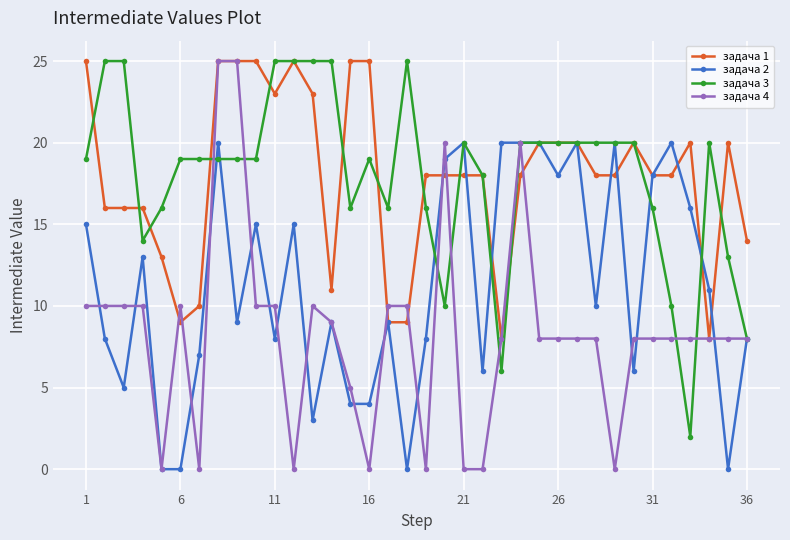

What is the minimum value for задача 1?

8